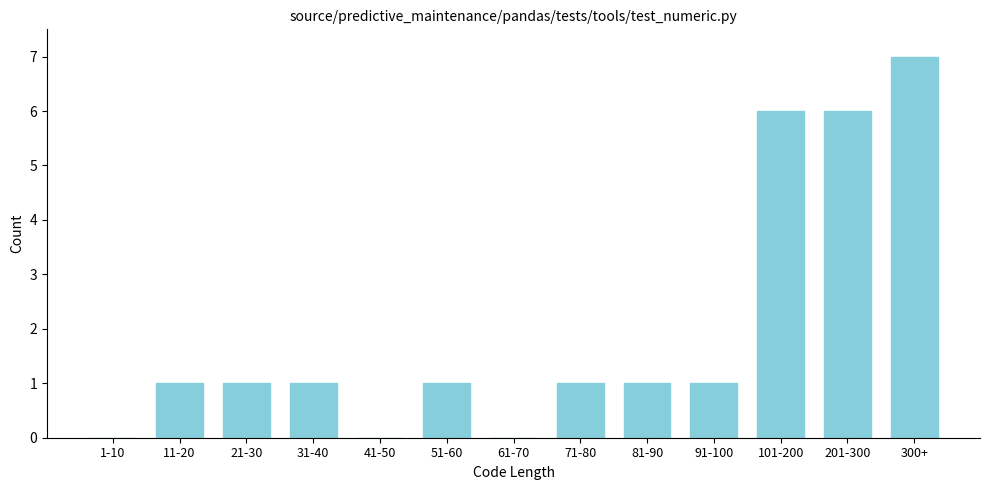

Reading left to right, extract all data points from this chart.

1-10=0	11-20=1	21-30=1	31-40=1	41-50=0	51-60=1	61-70=0	71-80=1	81-90=1	91-100=1	101-200=6	201-300=6	300+=7